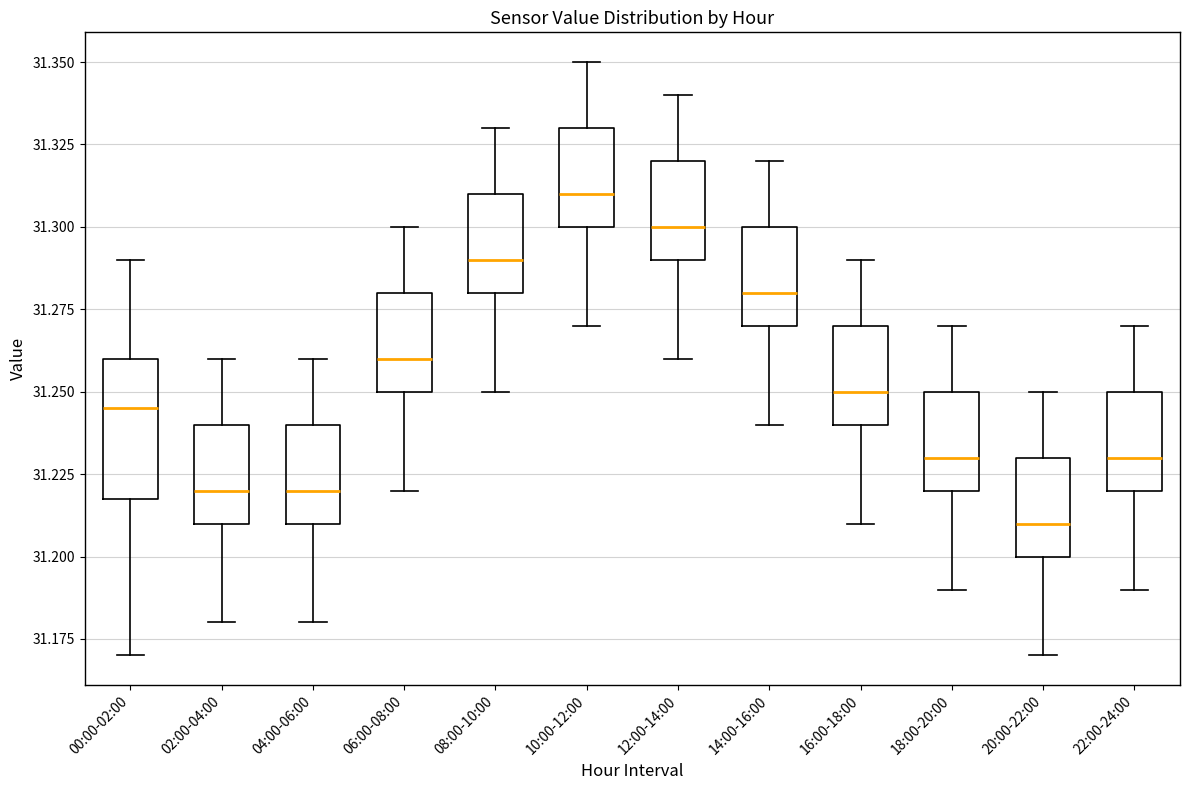

Reading left to right, read every box against the y-axis: the position of its median line, the range the box covers, and the ends of its whiskers. The values are not printed on the chart, so give them approximately, as read against the axis.

00:00-02:00: median 31.245, box 31.220 to 31.260, whiskers 31.170 to 31.290
02:00-04:00: median 31.220, box 31.210 to 31.240, whiskers 31.180 to 31.260
04:00-06:00: median 31.220, box 31.210 to 31.240, whiskers 31.180 to 31.260
06:00-08:00: median 31.260, box 31.250 to 31.280, whiskers 31.220 to 31.300
08:00-10:00: median 31.290, box 31.280 to 31.310, whiskers 31.250 to 31.330
10:00-12:00: median 31.310, box 31.300 to 31.330, whiskers 31.270 to 31.350
12:00-14:00: median 31.300, box 31.290 to 31.320, whiskers 31.260 to 31.340
14:00-16:00: median 31.280, box 31.270 to 31.300, whiskers 31.240 to 31.320
16:00-18:00: median 31.250, box 31.240 to 31.270, whiskers 31.210 to 31.290
18:00-20:00: median 31.230, box 31.220 to 31.250, whiskers 31.190 to 31.270
20:00-22:00: median 31.210, box 31.200 to 31.230, whiskers 31.170 to 31.250
22:00-24:00: median 31.230, box 31.220 to 31.250, whiskers 31.190 to 31.270